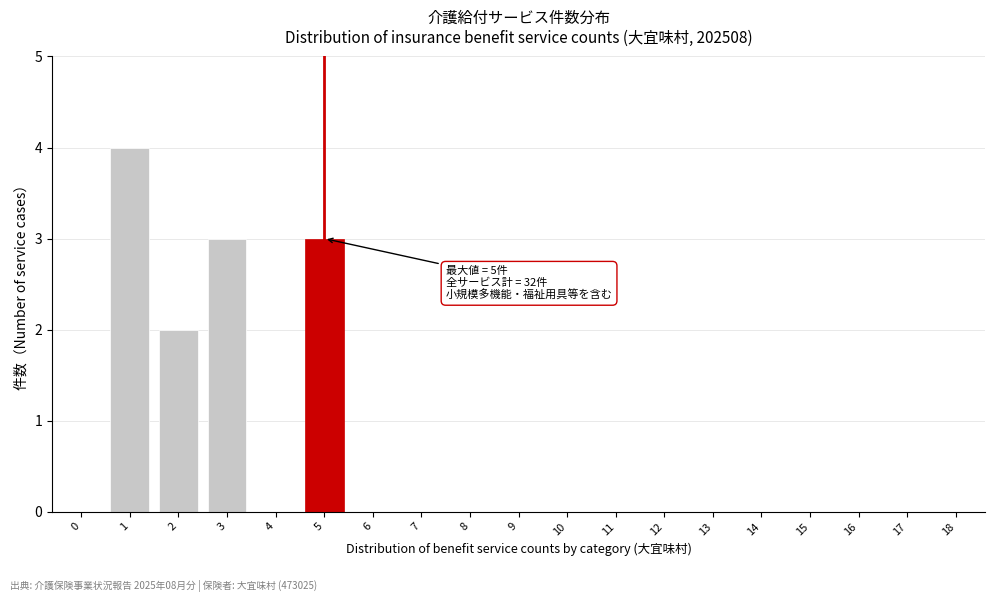

Reading left to right, extract all data points from this chart.

0=0	1=4	2=2	3=3	4=0	5=3	6=0	7=0	8=0	9=0	10=0	11=0	12=0	13=0	14=0	15=0	16=0	17=0	18=0